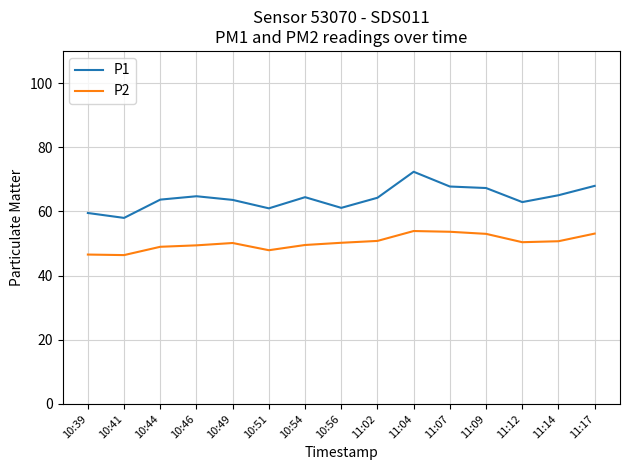

List the series in order of their peak value, lowest first.

P2, P1